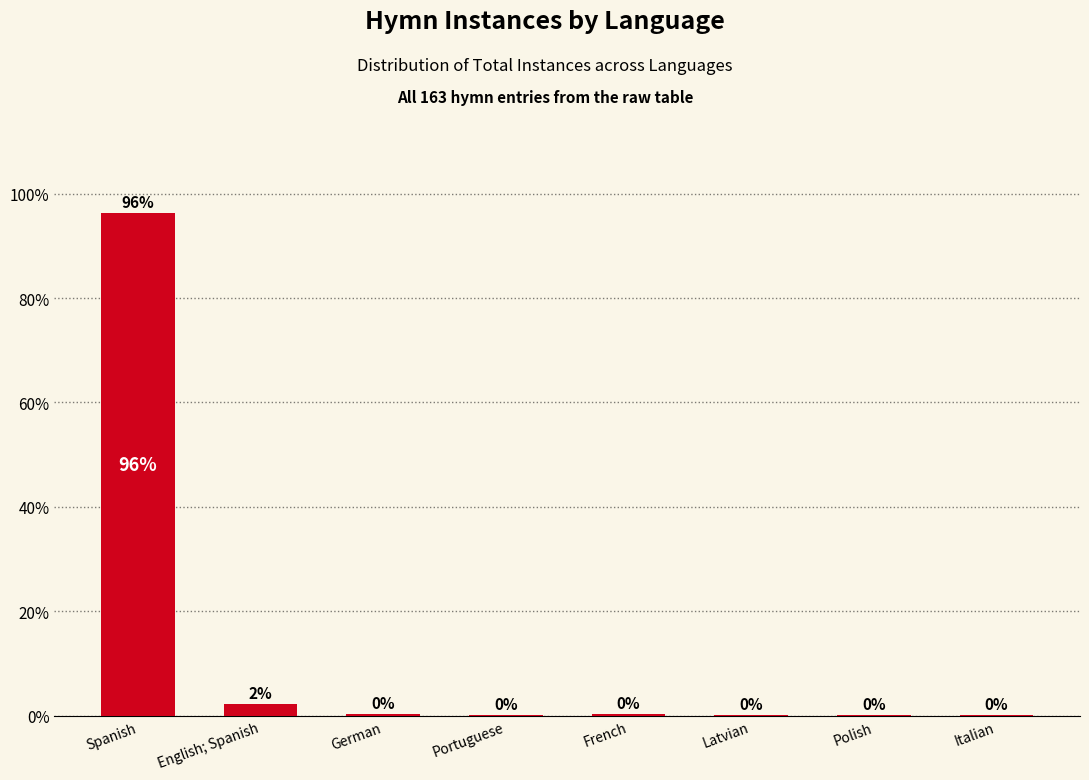

Reading right to left, list all the values displayed in this chart.

Italian=0.2	Polish=0.2	Latvian=0.2	French=0.3	Portuguese=0.2	German=0.3	English; Spanish=2.3	Spanish=96.4